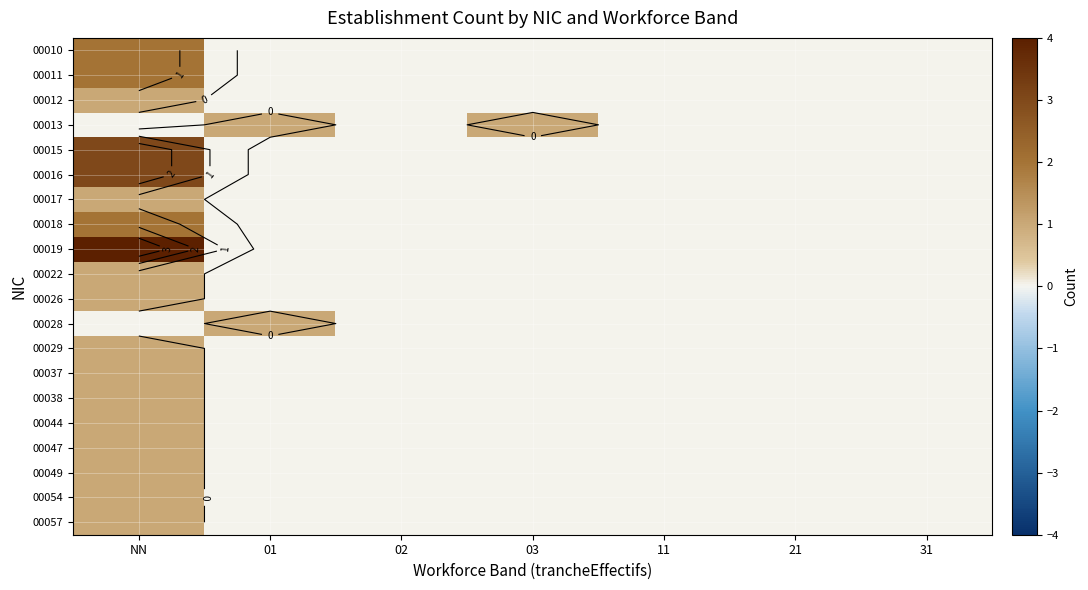

At which category does the chart reach its peak across all series?

NN